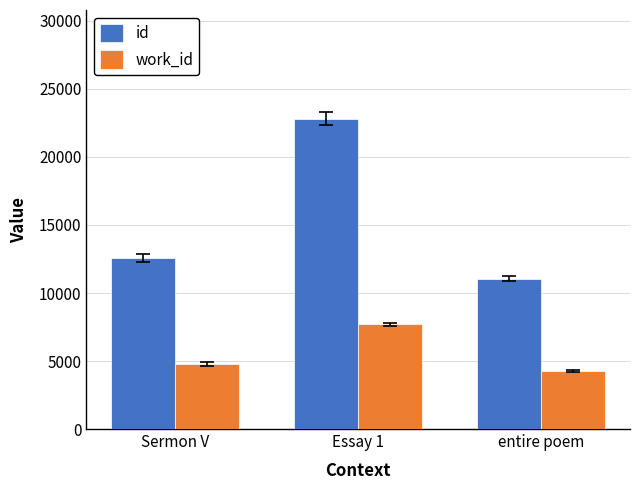

How many data points in id are less than 12574?

1